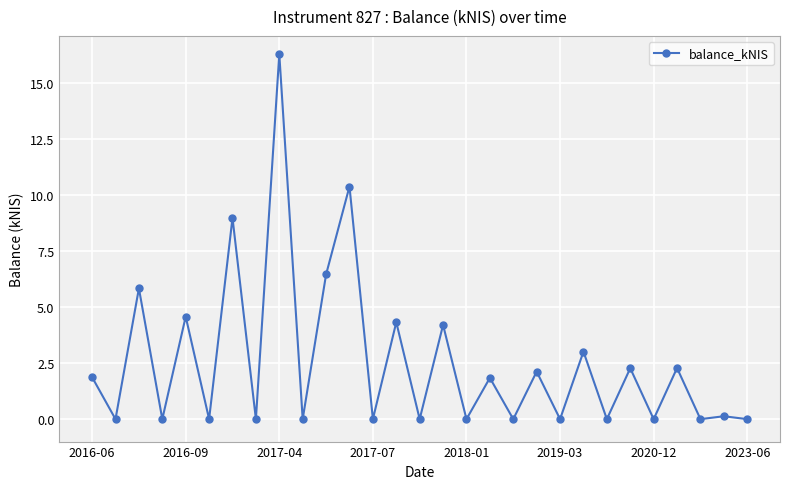

What is the greatest value displayed?

16.3